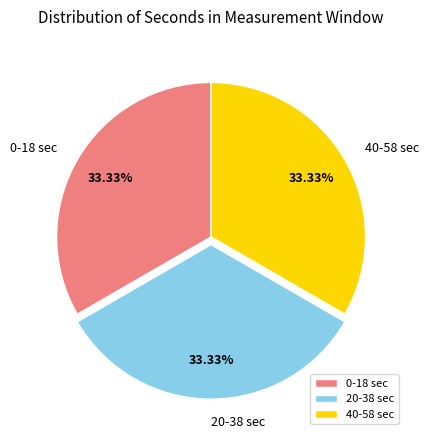

Combined, do 0-18 sec and 40-58 sec account for over 50%?

Yes